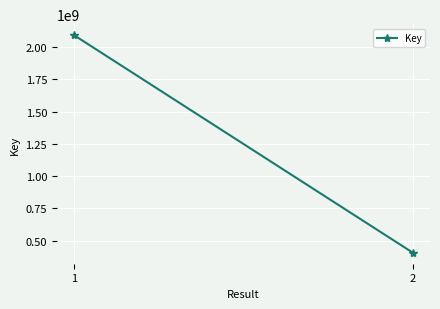

The value at 2 is 595701509. True or false?

False